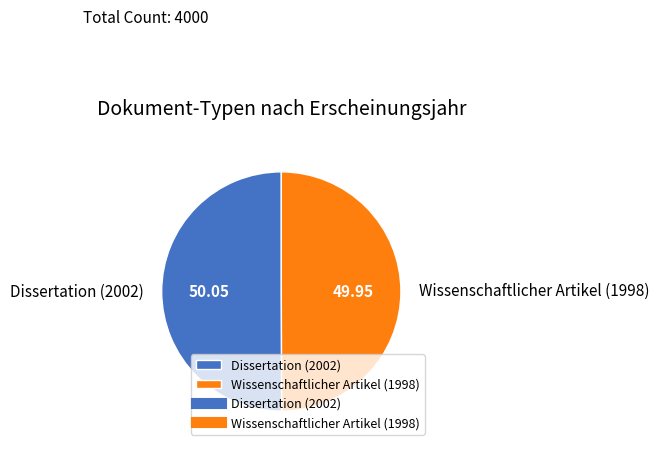

Combined, do Wissenschaftlicher Artikel (1998) and Dissertation (2002) account for over 50%?

Yes